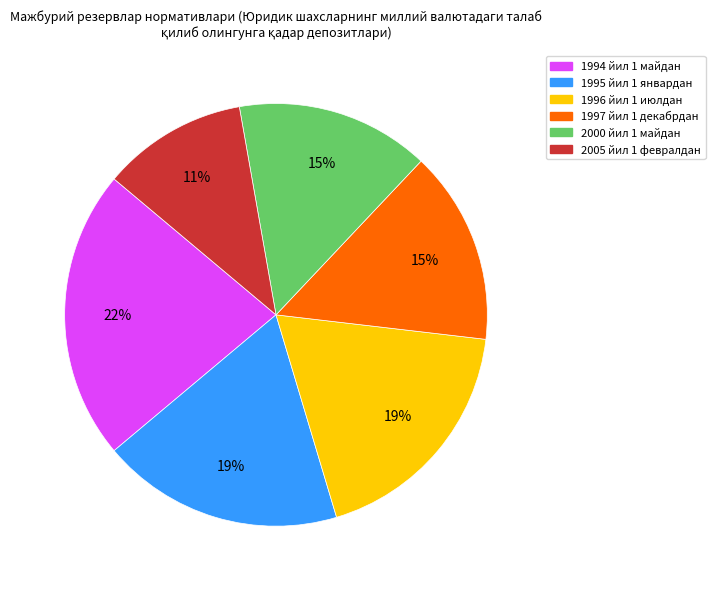

Which slice is the smallest?

2005 йил 1 февралдан